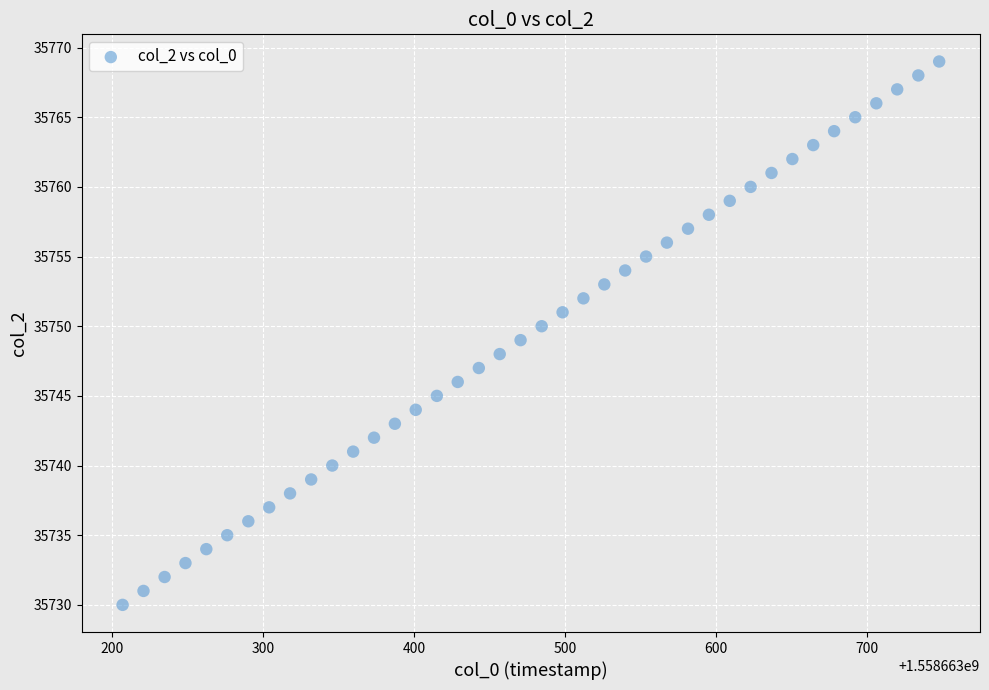

What is the range of Y values (max minus min)?

39